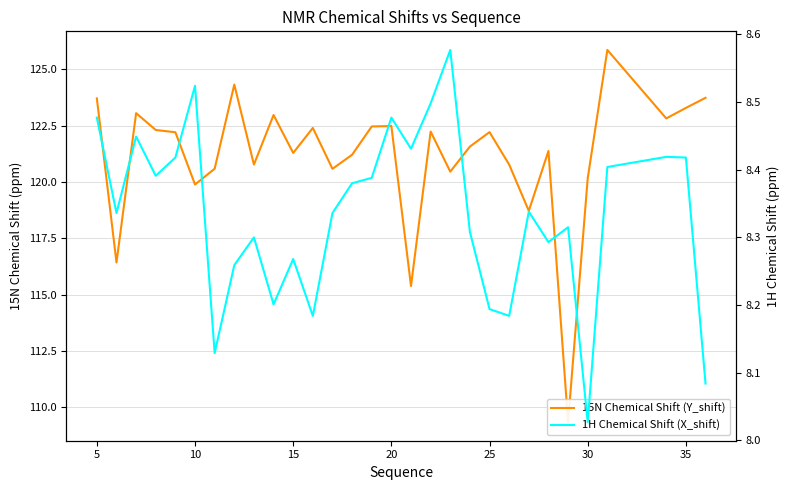

What is the average value of the 1H Chemical Shift (X_shift) series?

8.3